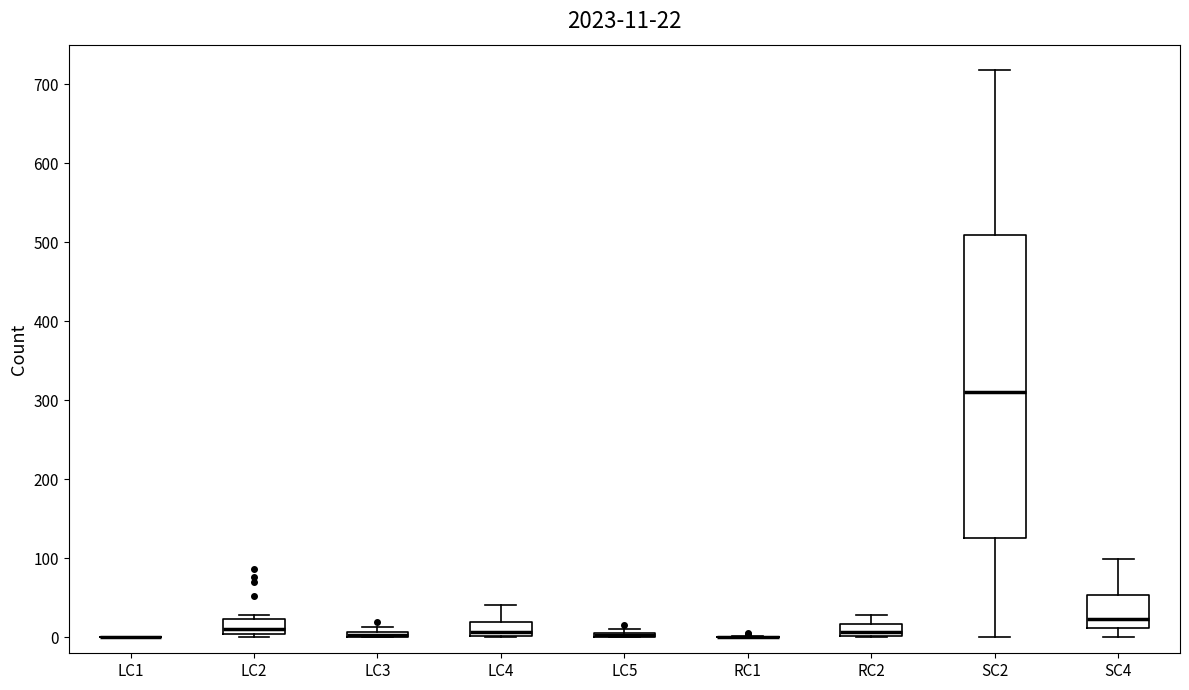

Comparing the boxes themselves (not the whiskers), which one is the tallest?

SC2